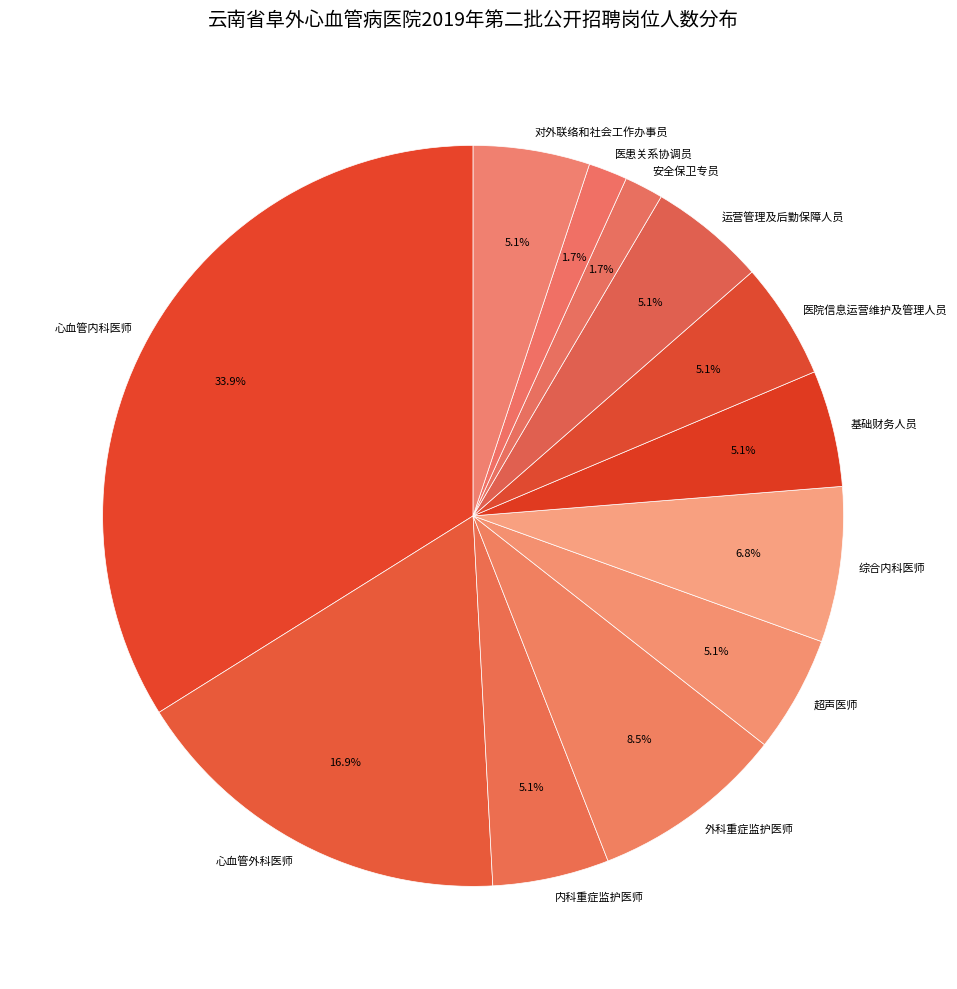

Count the number of slices in the pie.

12